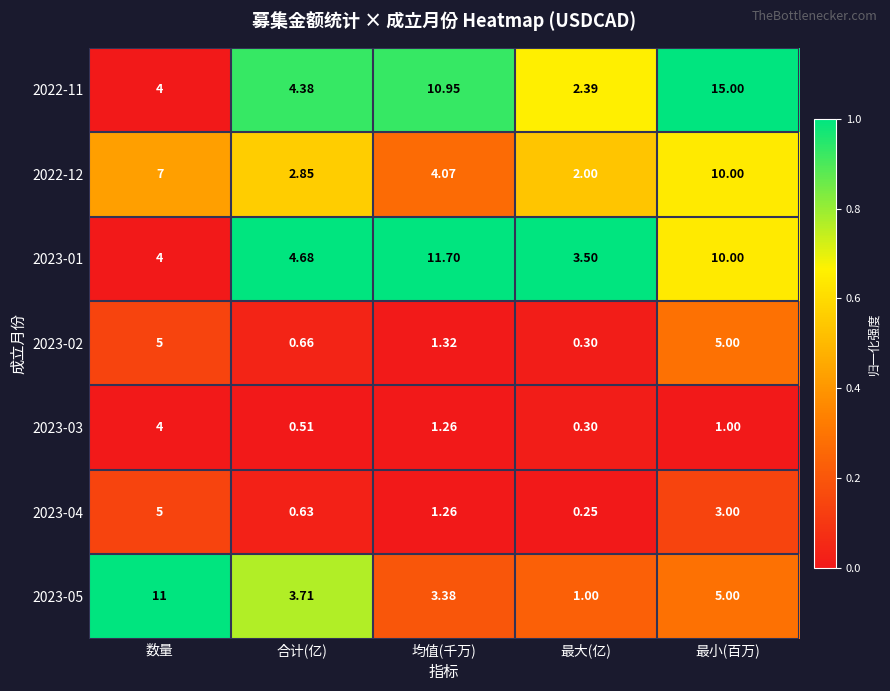

Which category has the highest value in the 2022-12 series?

最小(百万)